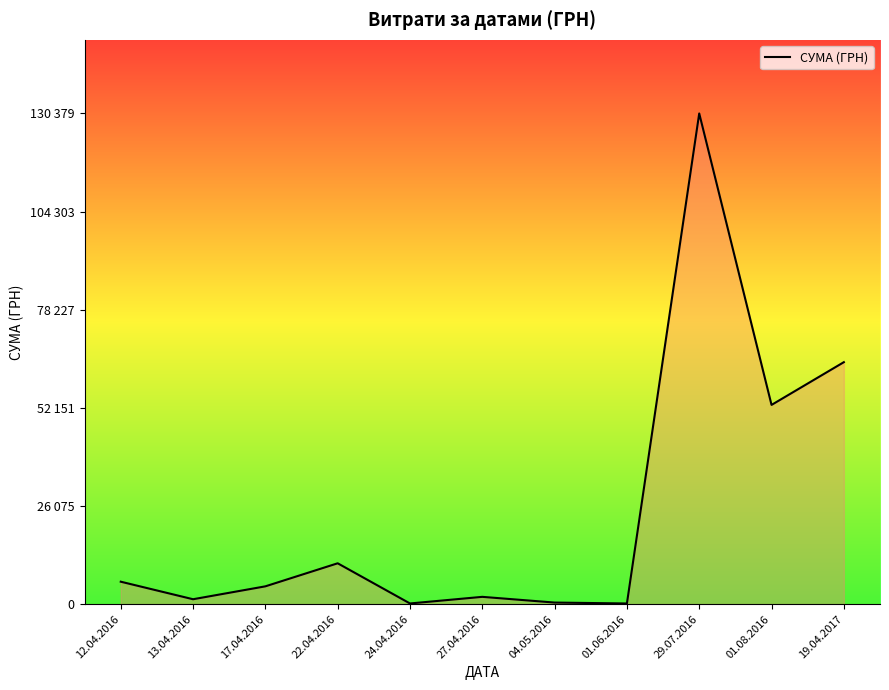

Is this an area chart (filled region under the line)?

Yes